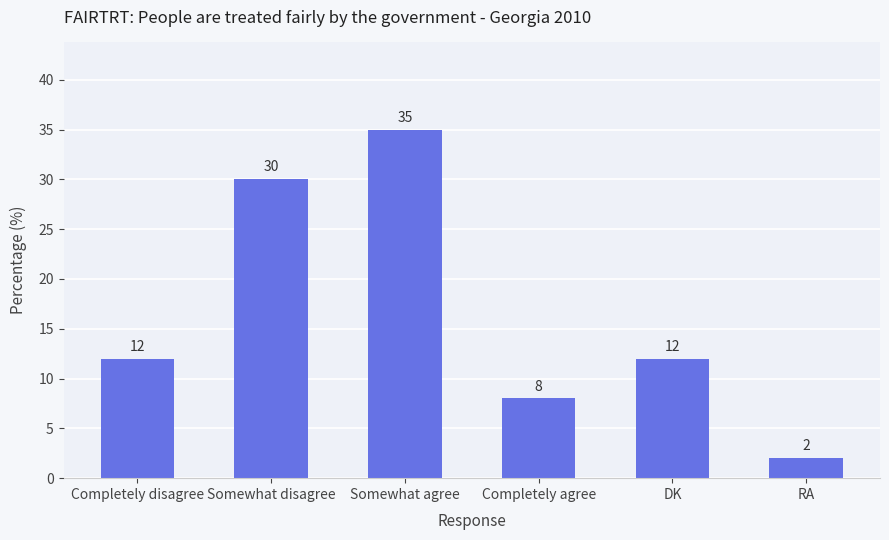

Reading right to left, transcribe all the data shown in this chart.

RA=2	DK=12	Completely agree=8	Somewhat agree=35	Somewhat disagree=30	Completely disagree=12